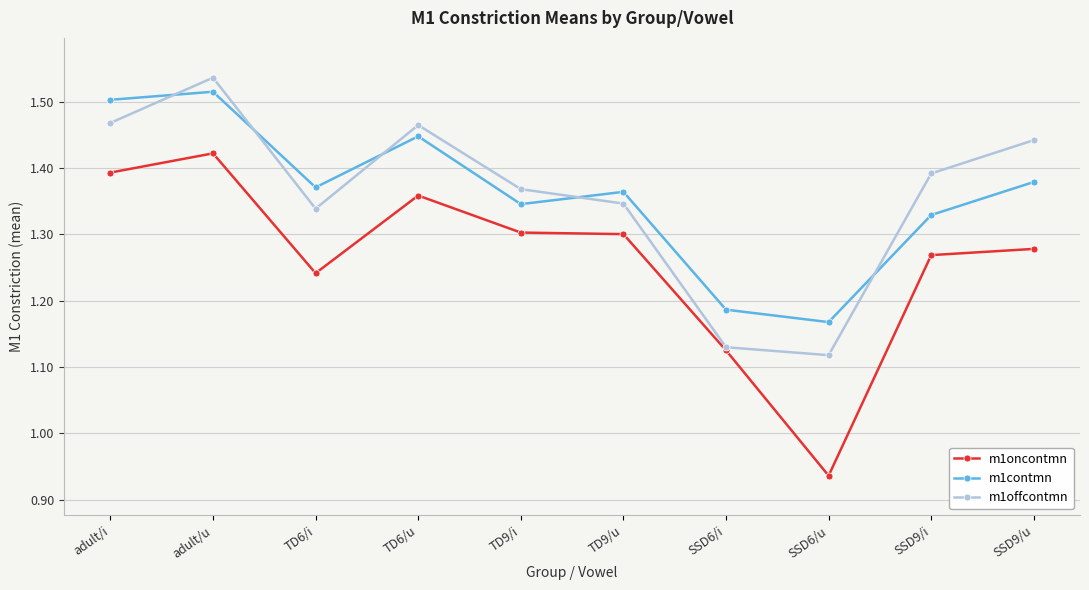

Is it true that m1offcontmn equals 0.9 at TD9/u?

False